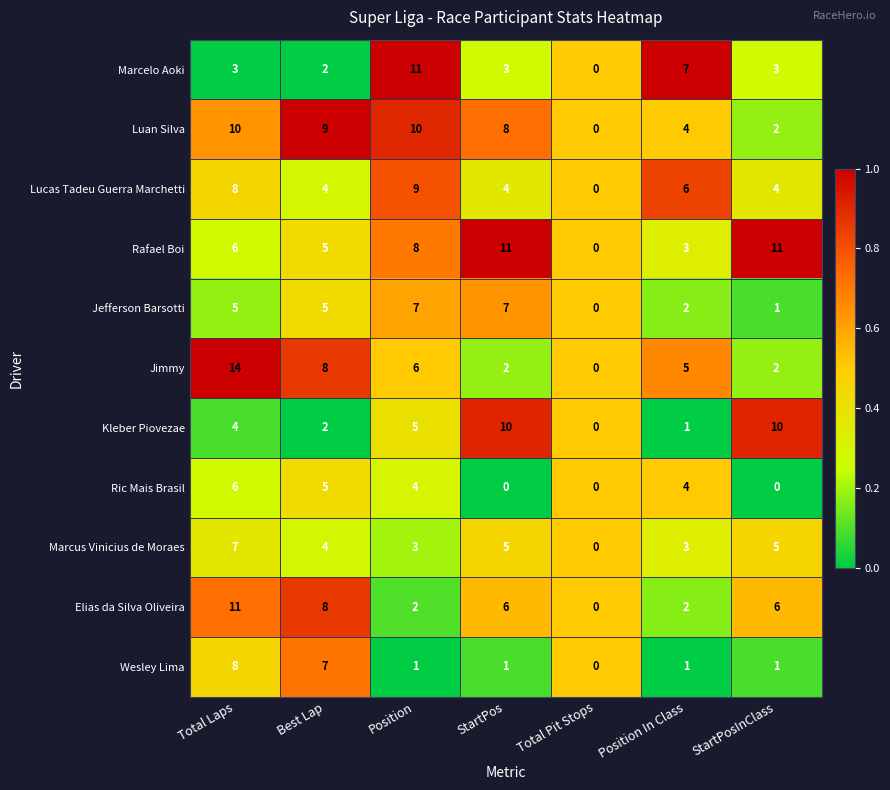

Count the Luan Silva values in the range 2 to 10.

6